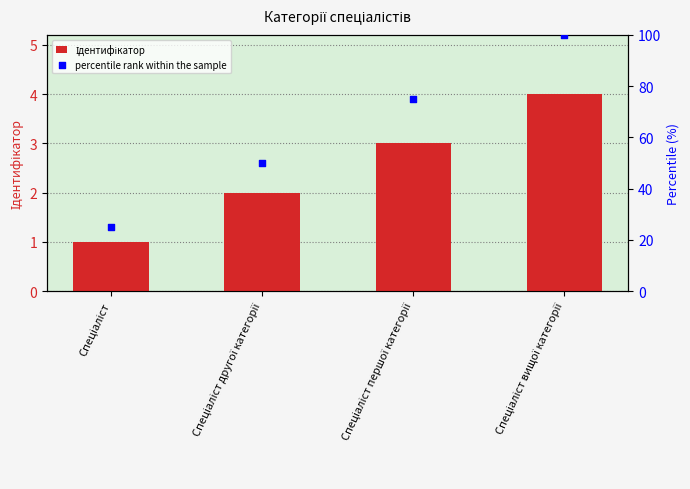

Which series has the widest spread of Y values?

percentile rank within the sample